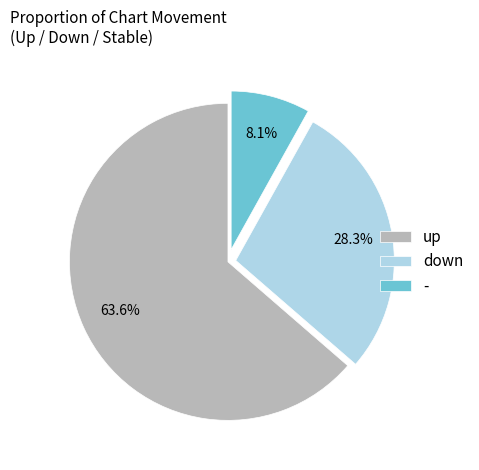

To the nearest percent, what percentage of the pie is down?

28%